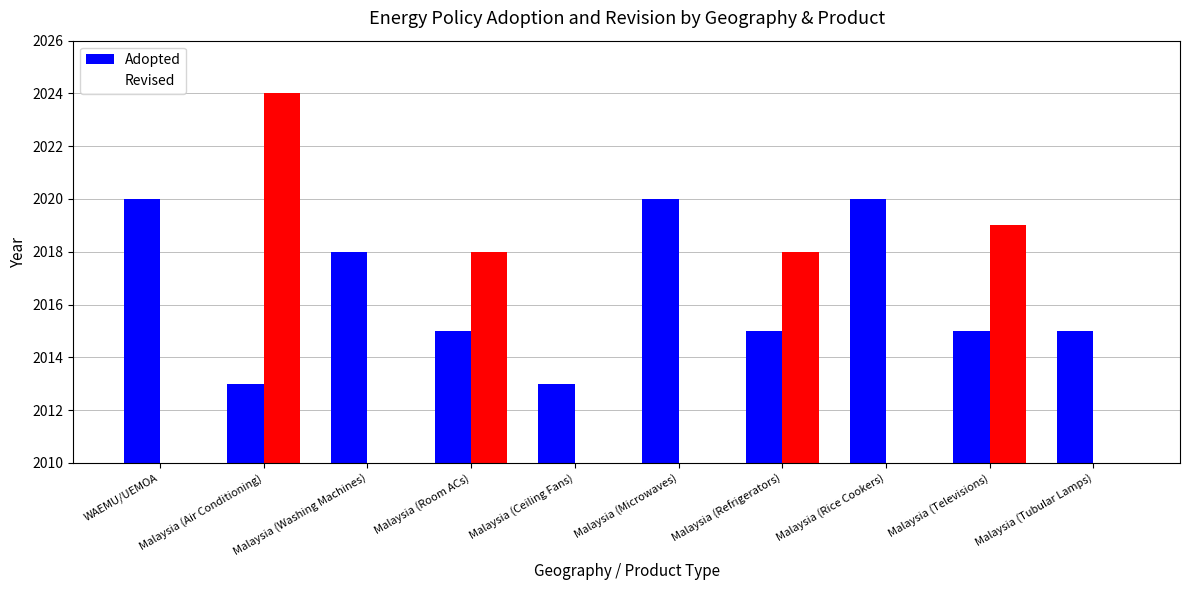

What is the sum of all Adopted values?

20164